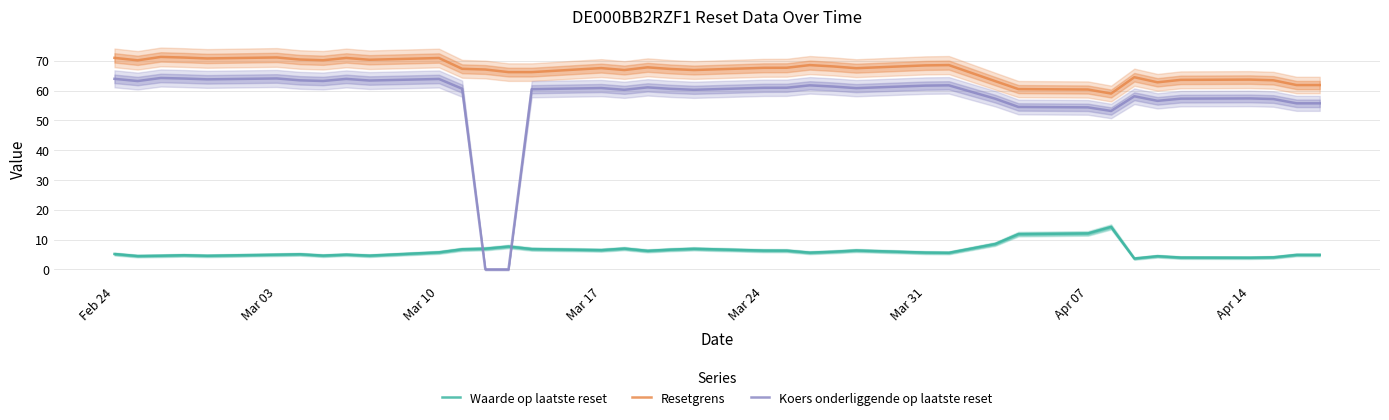

How many series are shown in this chart?

3